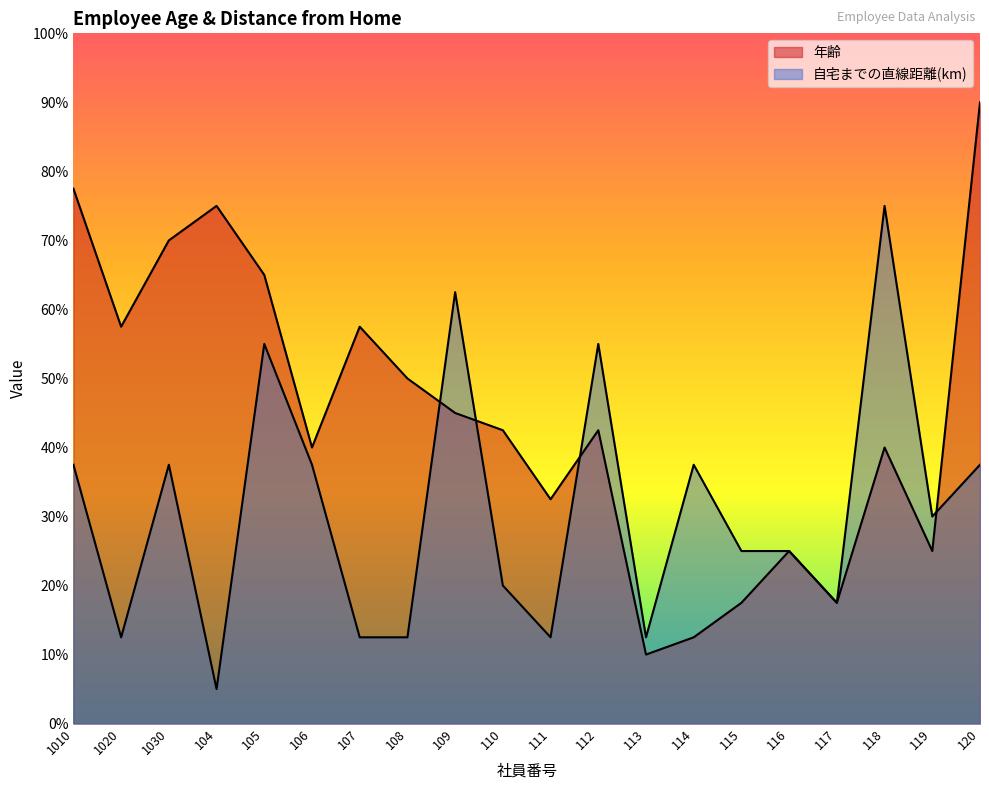

The value of 年齢 at 106 is 20.1. True or false?

False